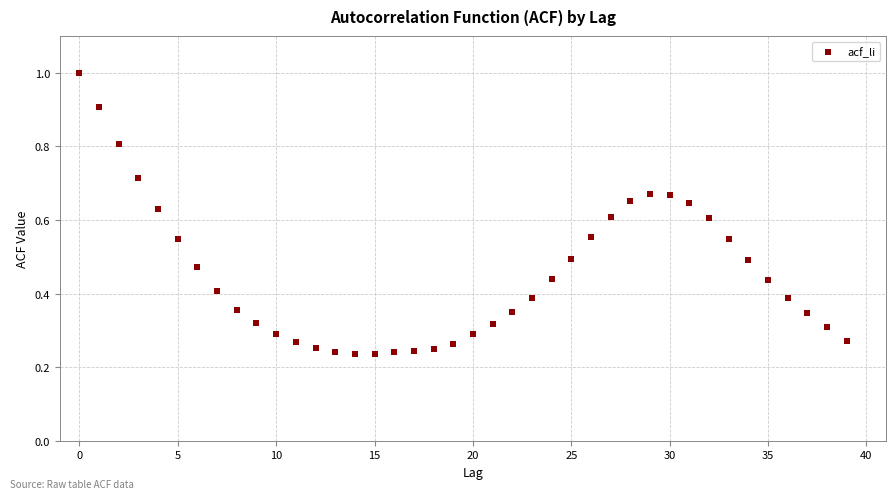

What is the range of Y values (max minus min)?

0.8